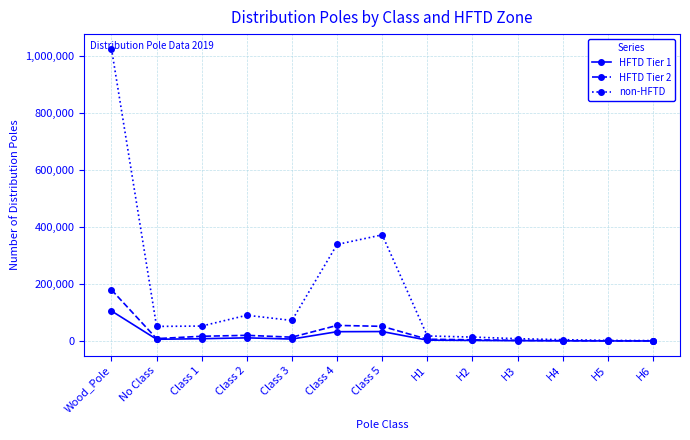

How many categories are shown in the chart?

13